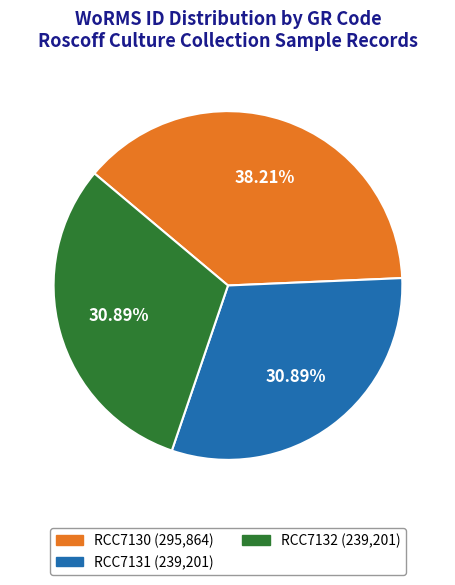

Is there a majority slice in this chart?

No